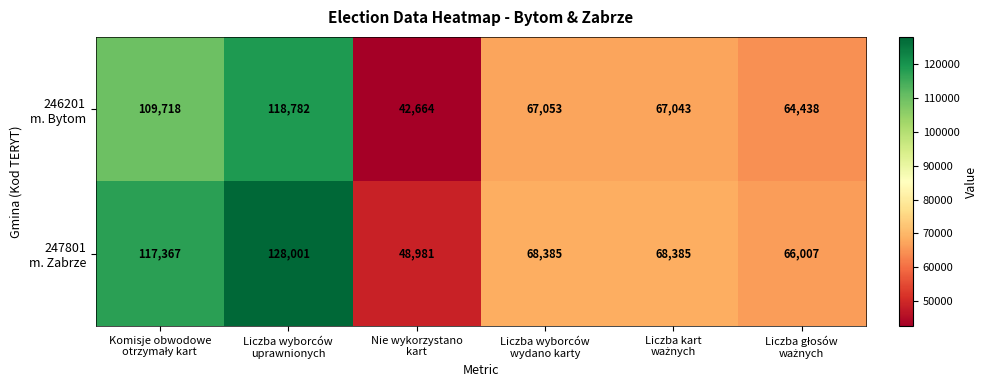

How many series are shown in this chart?

2